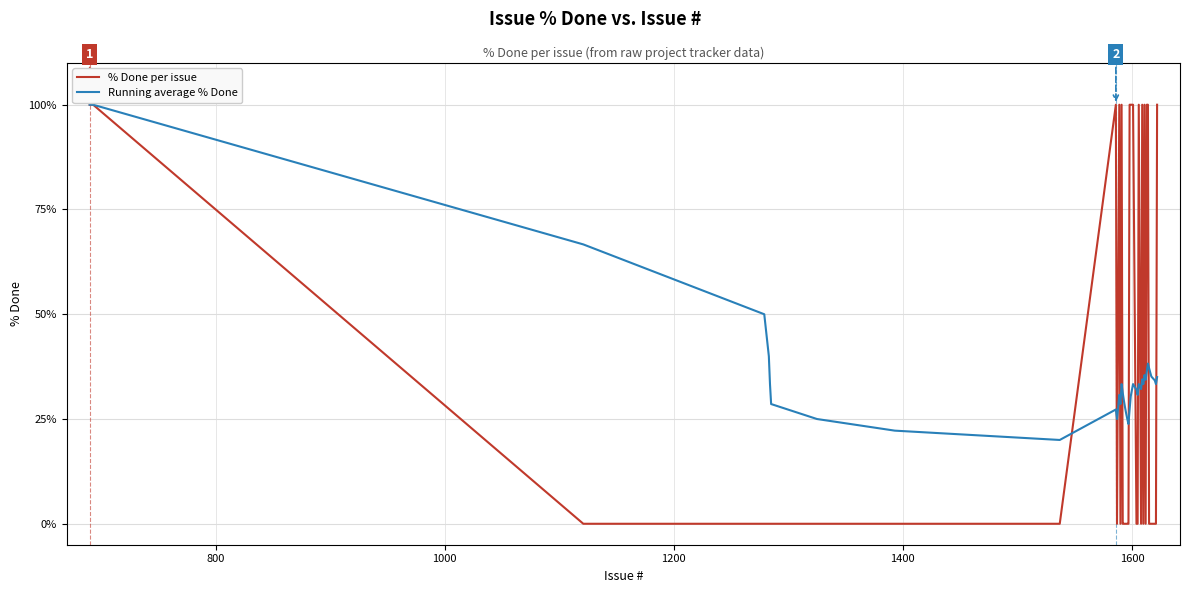

What is the maximum value shown in the chart?

100.0